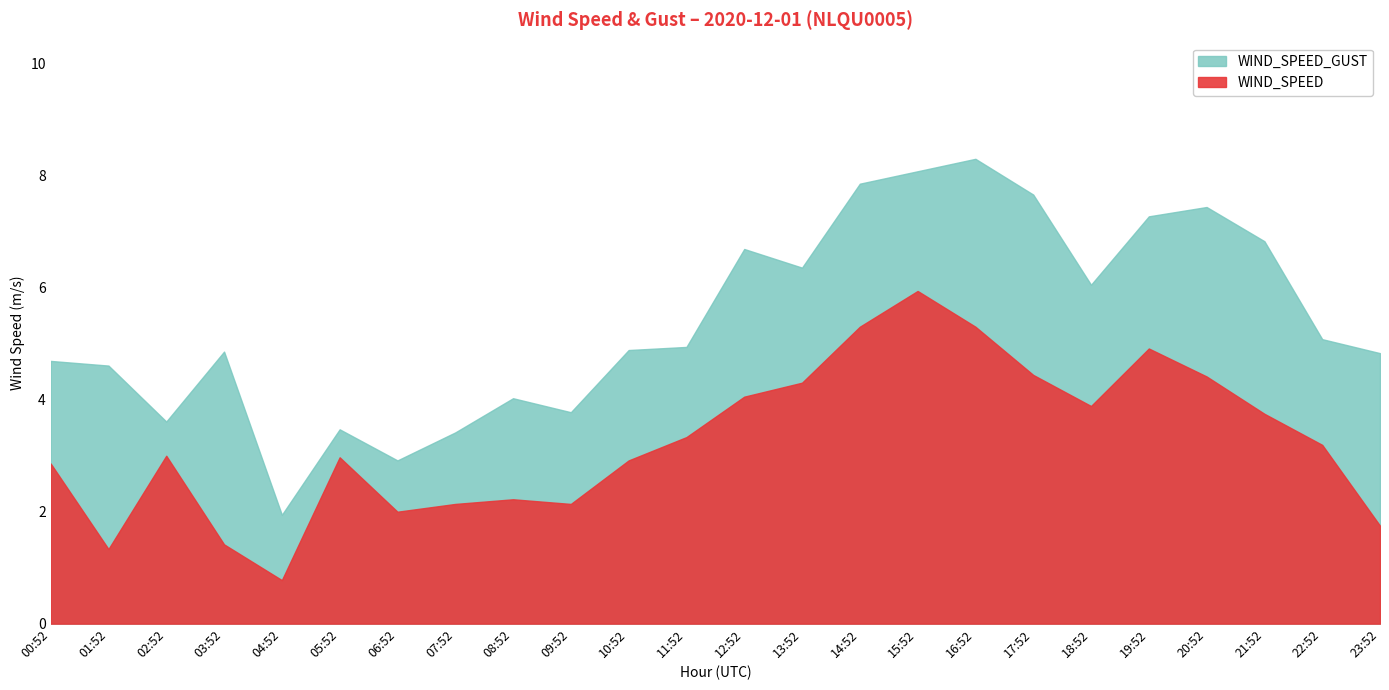

What is the greatest value displayed?

8.3